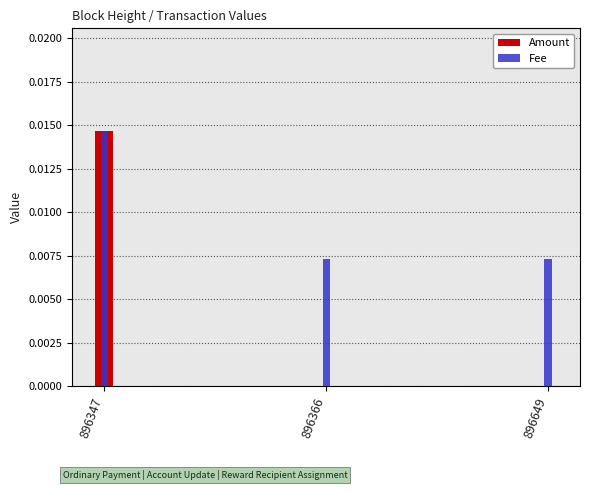

Count the number of categories in the chart.

3